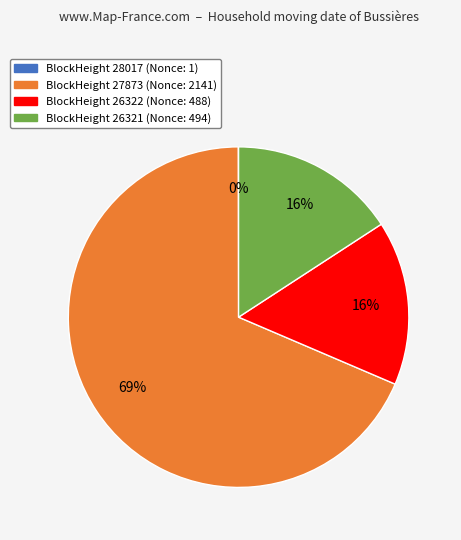

Between BlockHeight 26322 (Nonce: 488) and BlockHeight 27873 (Nonce: 2141), which is larger?

BlockHeight 27873 (Nonce: 2141)